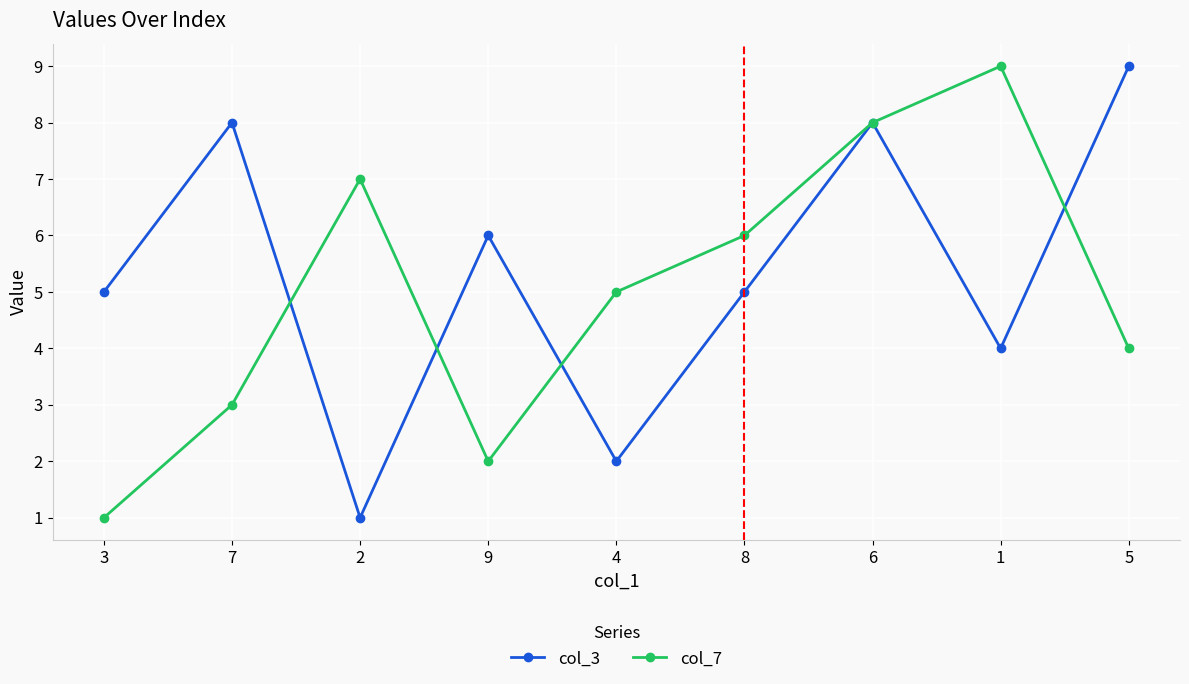

Is the value of col_7 at 4 greater than the value of col_3 at 6?

No